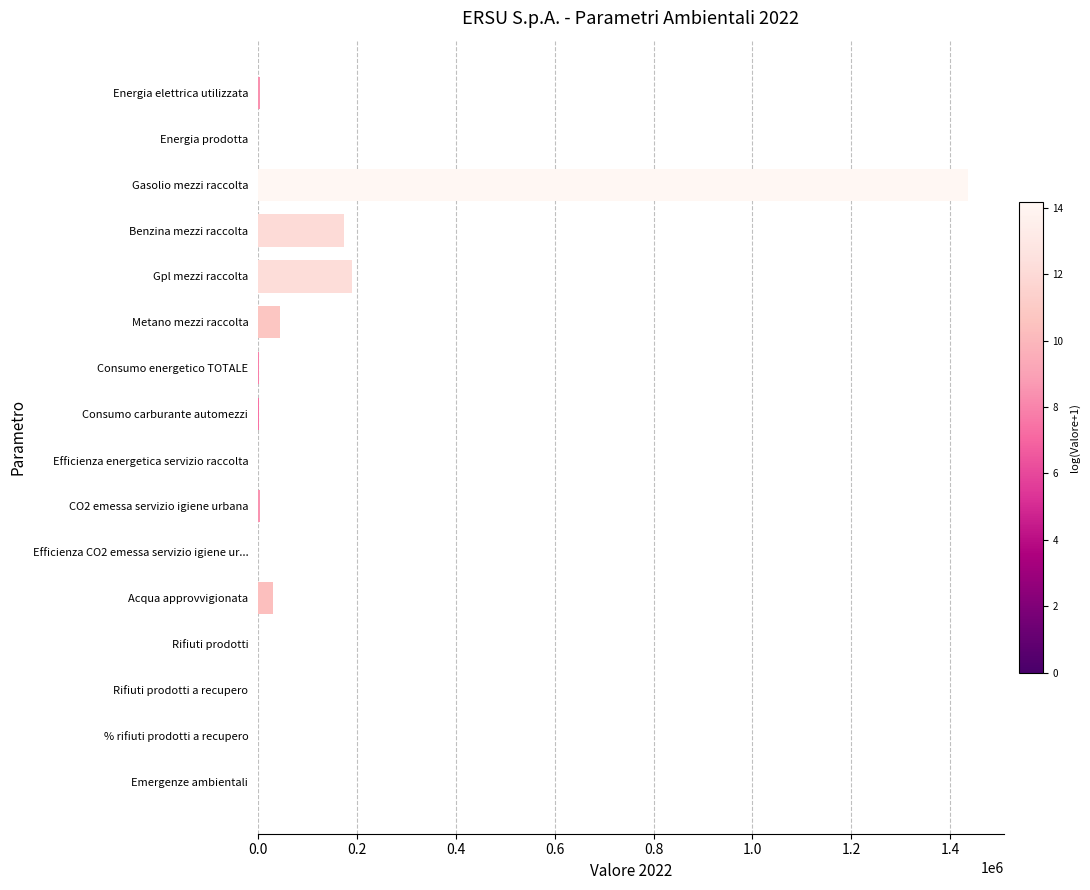

What is the average value?

118053.4